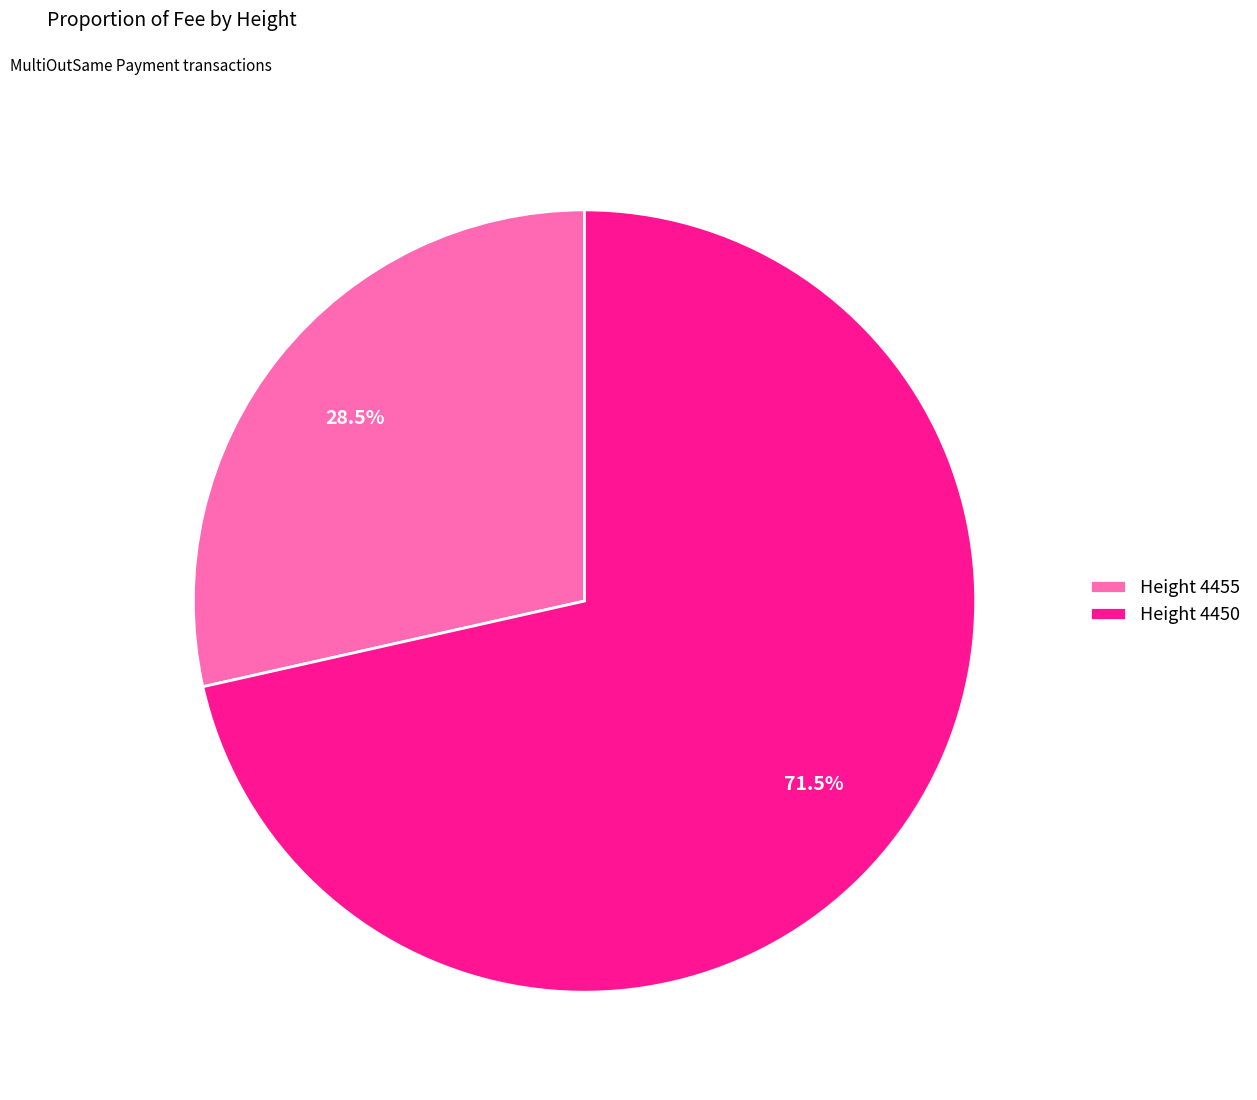

Does any single category account for the majority?

Yes